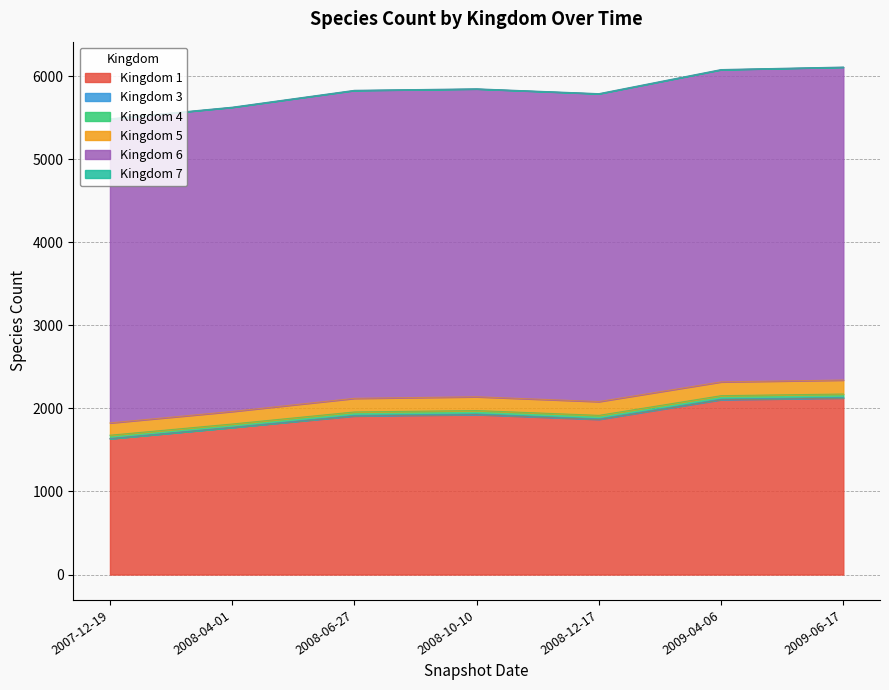

At which label does 1 first exceed 1909?

2008-10-10